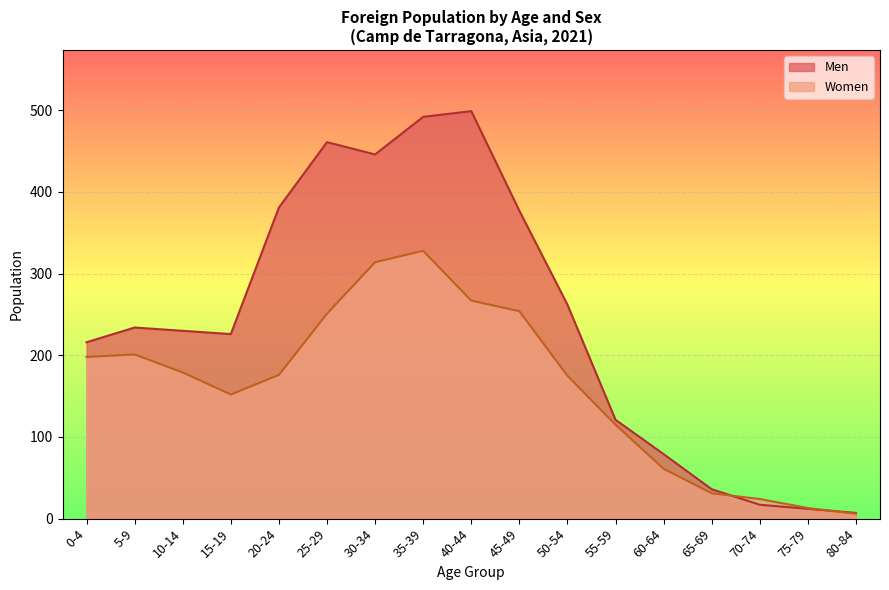

What is the total value across all series at 10-14?

409